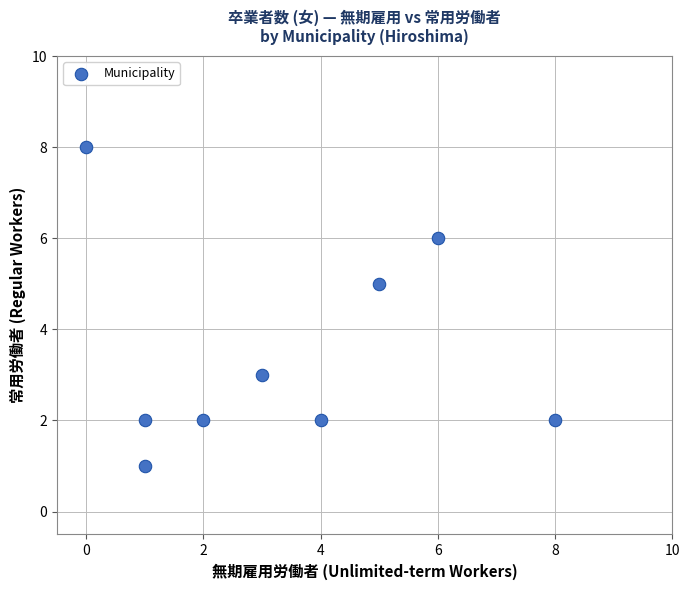

What is the average Y value?

3